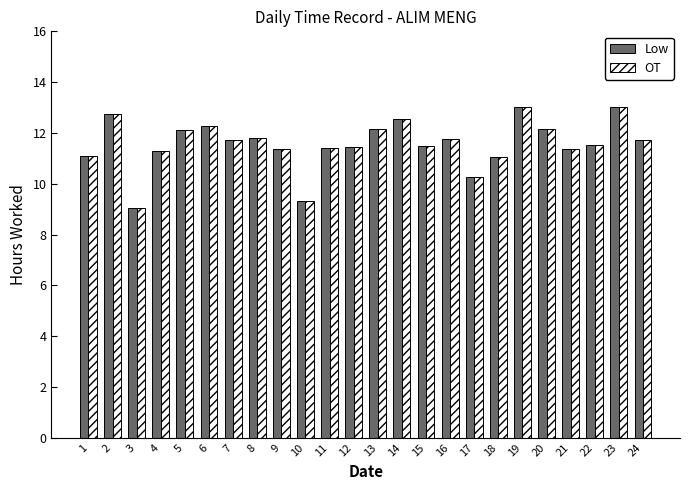

What is the value of the OT bar at the 14th from the left?

12.6